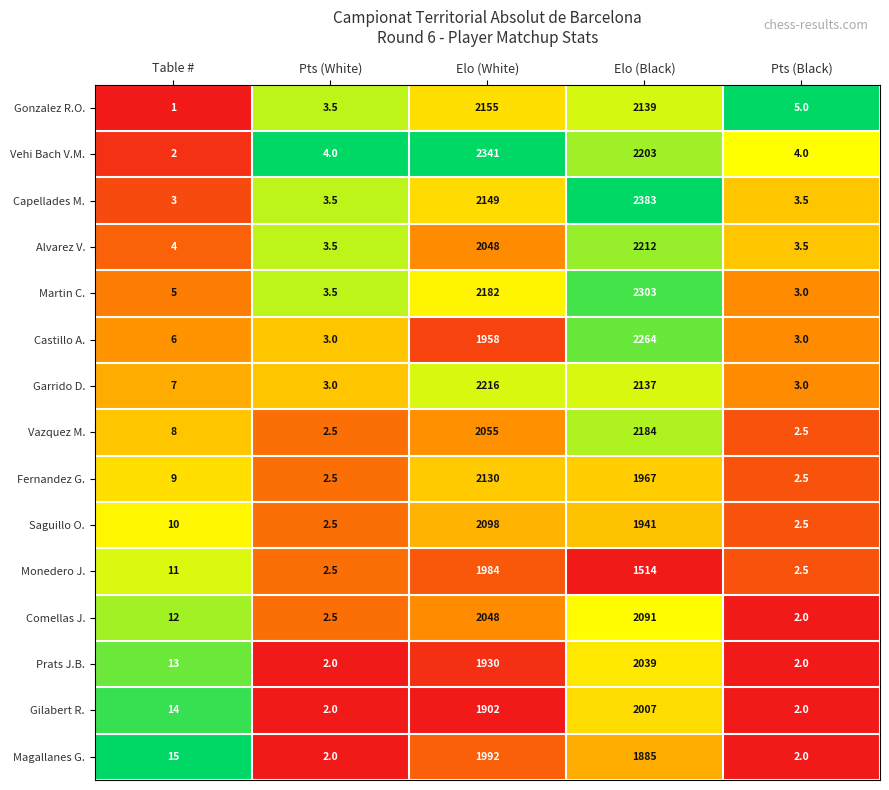

What is the difference between the second highest and minimum values in the Alvarez V. series?

2044.5